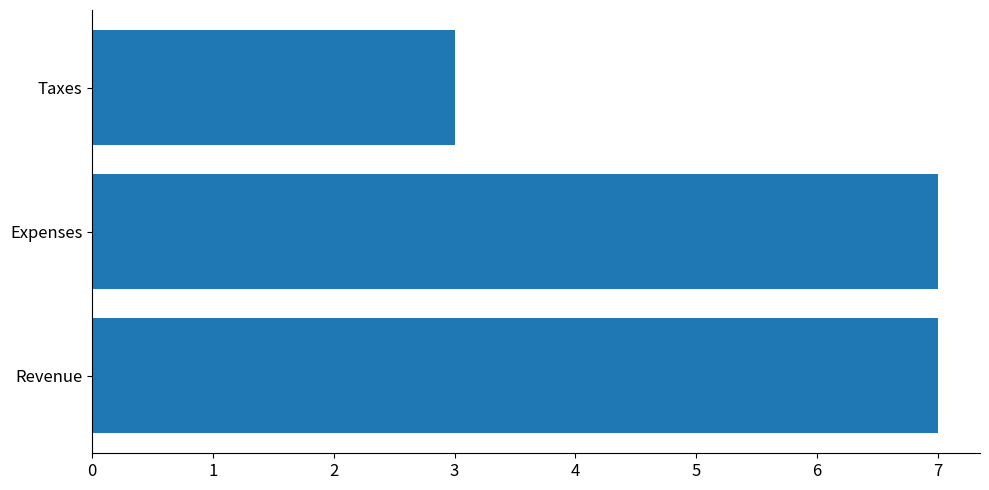

Approximately how many times larger is the value at Taxes compared to Expenses?

0.4